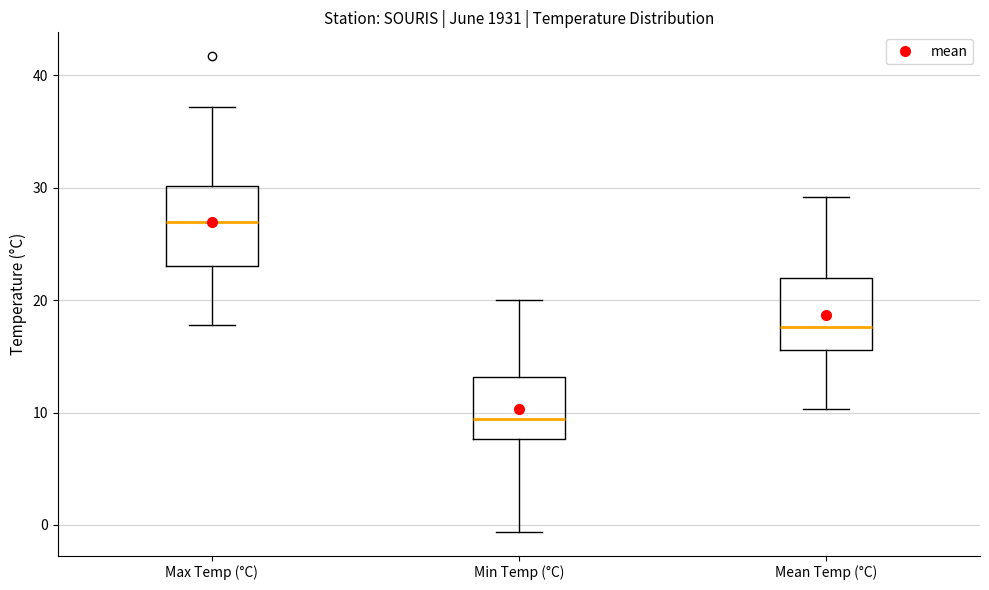

Reading left to right, read every box against the y-axis: the position of its median line, the range the box covers, and the ends of its whiskers. The values are not printed on the chart, so give them approximately, as read against the axis.

Max Temp (°C): median 27, box 23 to 30, whiskers 18 to 37
Min Temp (°C): median 9, box 8 to 13, whiskers -1 to 20
Mean Temp (°C): median 18, box 16 to 22, whiskers 10 to 29